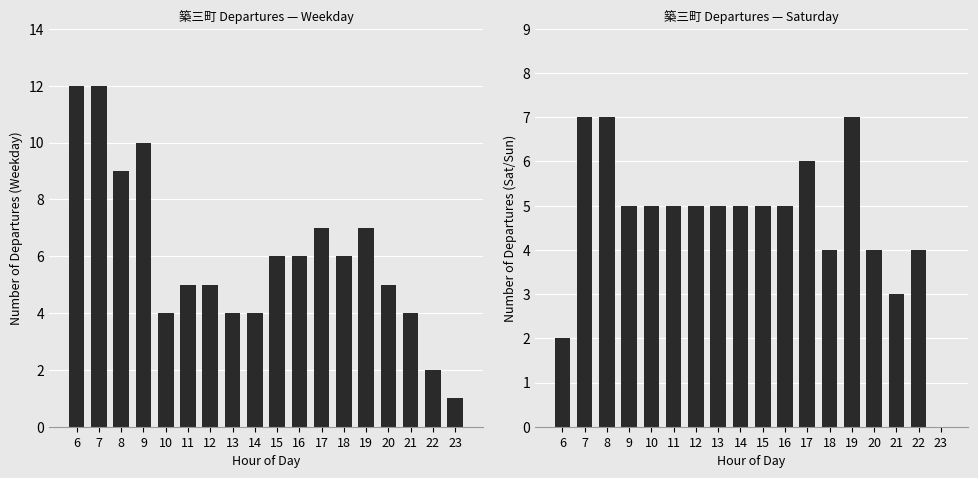

List the labels in order of Weekday value, largest first.

6, 7, 9, 8, 17, 19, 15, 16, 18, 11, 12, 20, 10, 13, 14, 21, 22, 23